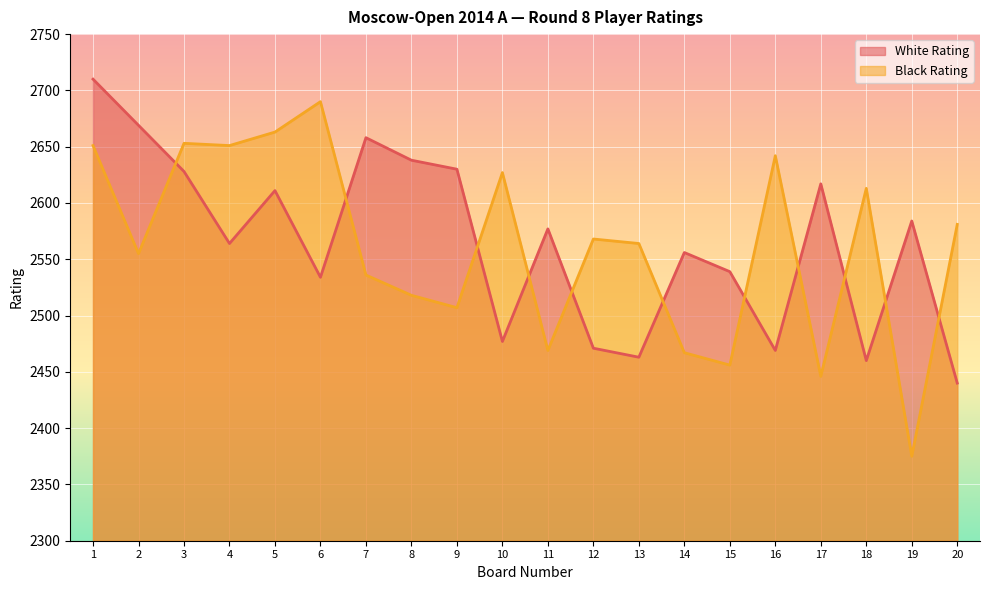

At how many categories does at least one series exceed 2455?

20